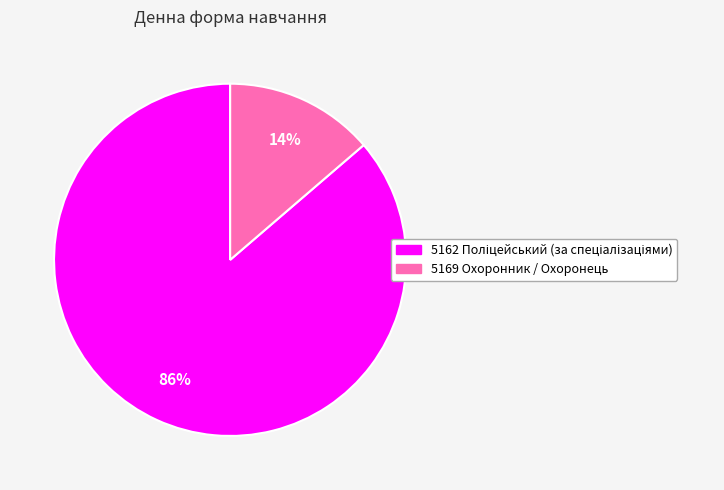

To the nearest percent, what percentage of the pie is 5169 Охоронник / Охоронець?

14%